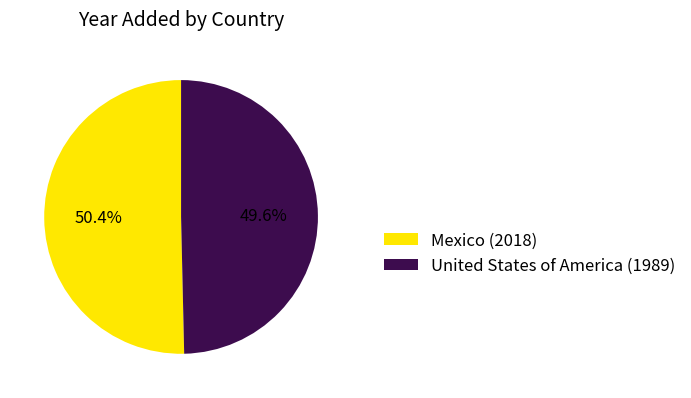

True or false: Mexico accounts for 50% of the total.

True